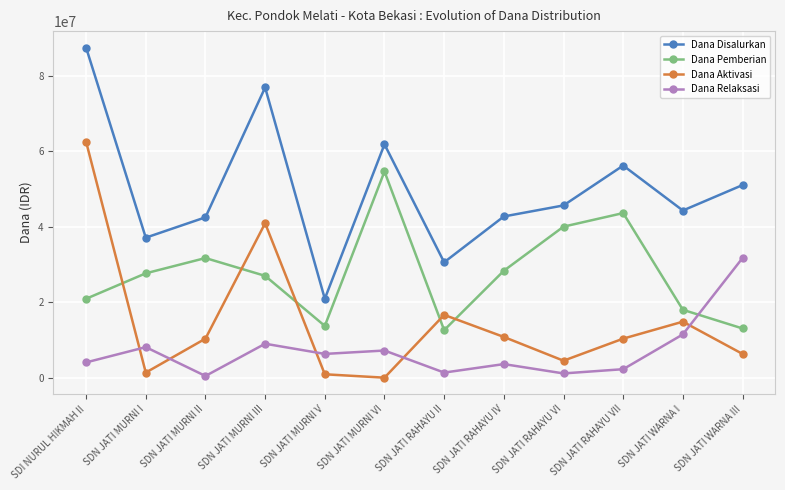

Rank the series at SDI NURUL HIKMAH II from highest to lowest value.

Dana Disalurkan, Dana Aktivasi, Dana Pemberian, Dana Relaksasi